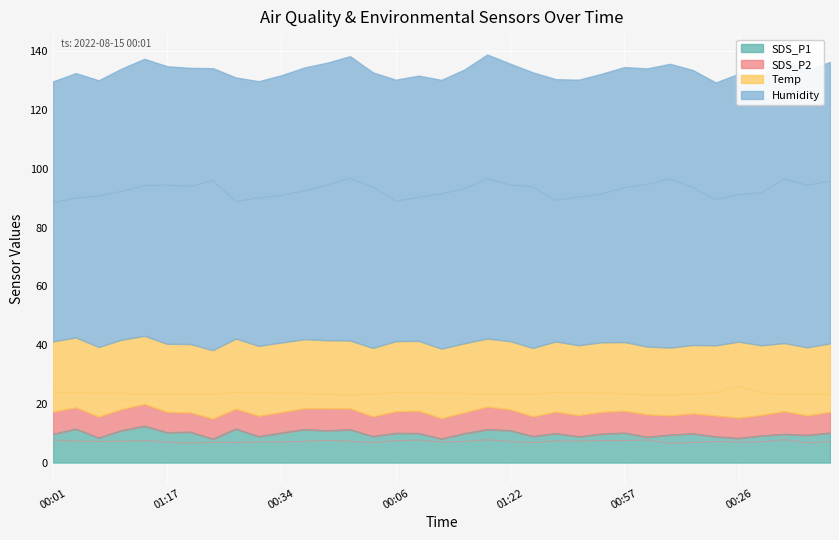

How many distinct data groups are displayed?

4